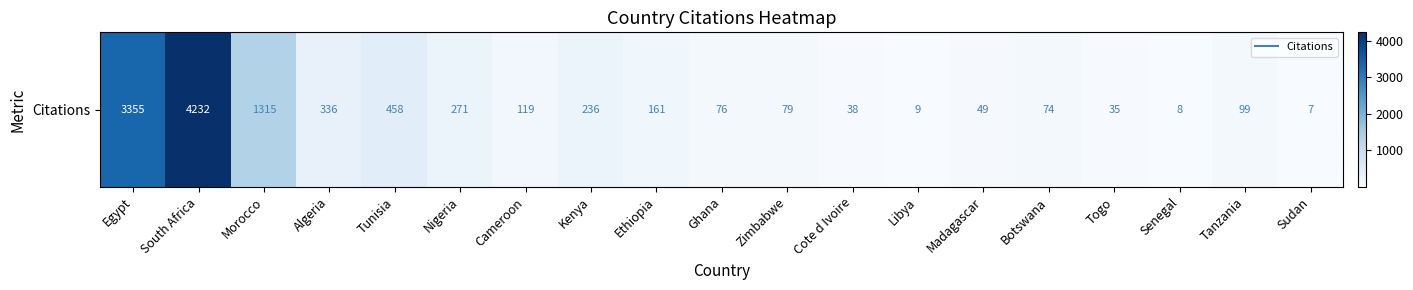

Reading left to right, transcribe all the data shown in this chart.

Egypt=3355	South Africa=4232	Morocco=1315	Algeria=336	Tunisia=458	Nigeria=271	Cameroon=119	Kenya=236	Ethiopia=161	Ghana=76	Zimbabwe=79	Cote d Ivoire=38	Libya=9	Madagascar=49	Botswana=74	Togo=35	Senegal=8	Tanzania=99	Sudan=7